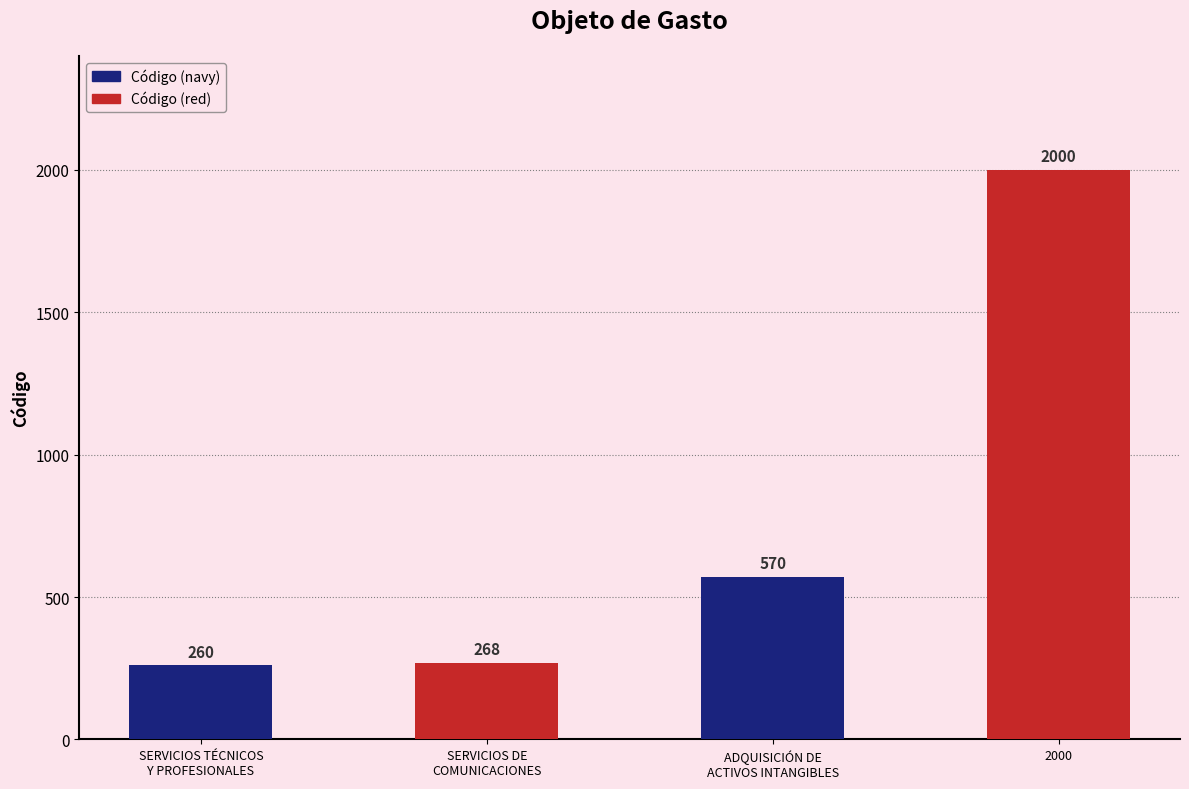

What is the sum of the values at 2000 and ADQUISICIÓN DE
ACTIVOS INTANGIBLES?

2570